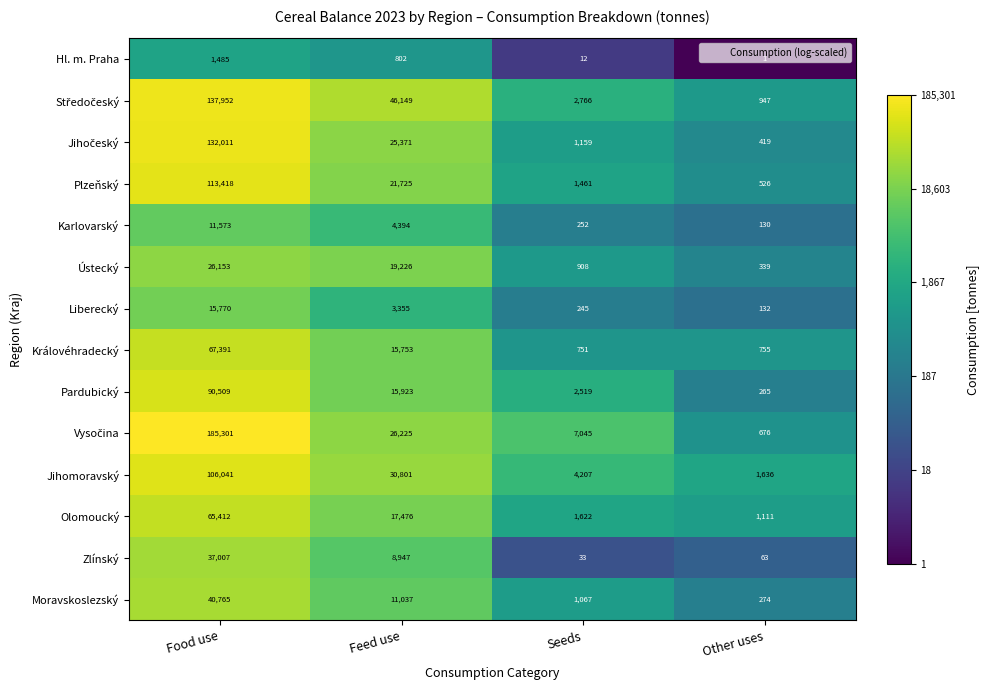

What is the total value across all series at Food use?

1030788